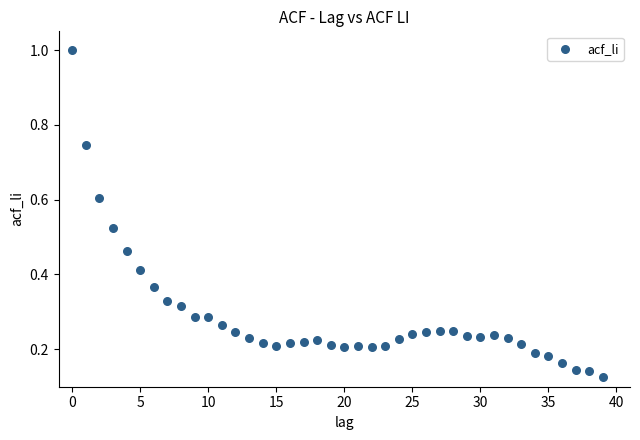

What is the range of Y values (max minus min)?

0.9